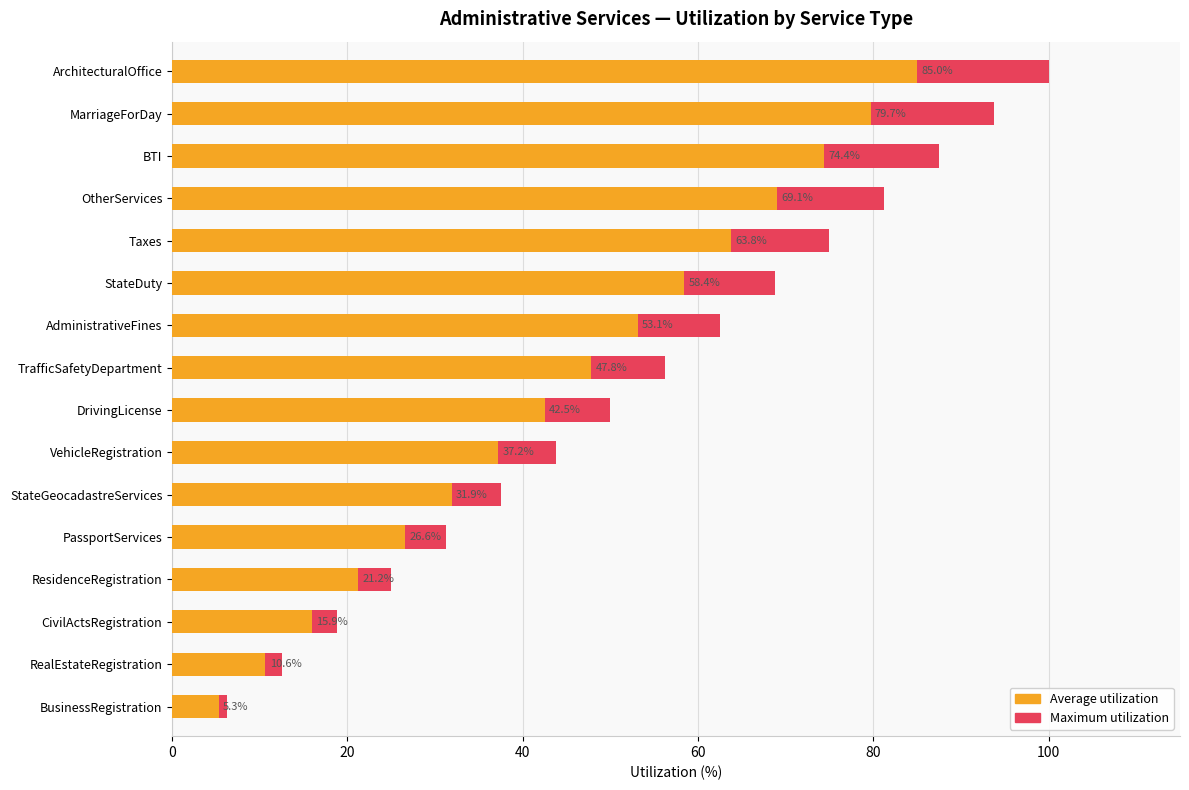

What are all the series names shown in the legend?

Maximum utilization, Average utilization